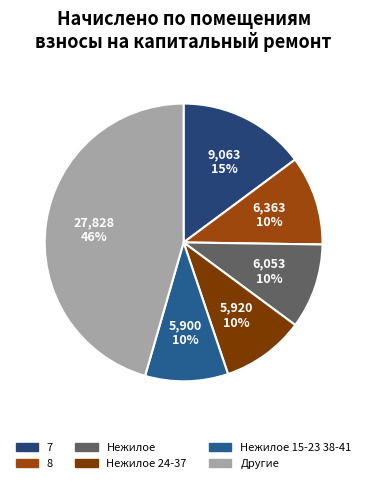

How many slices are in this pie chart?

6